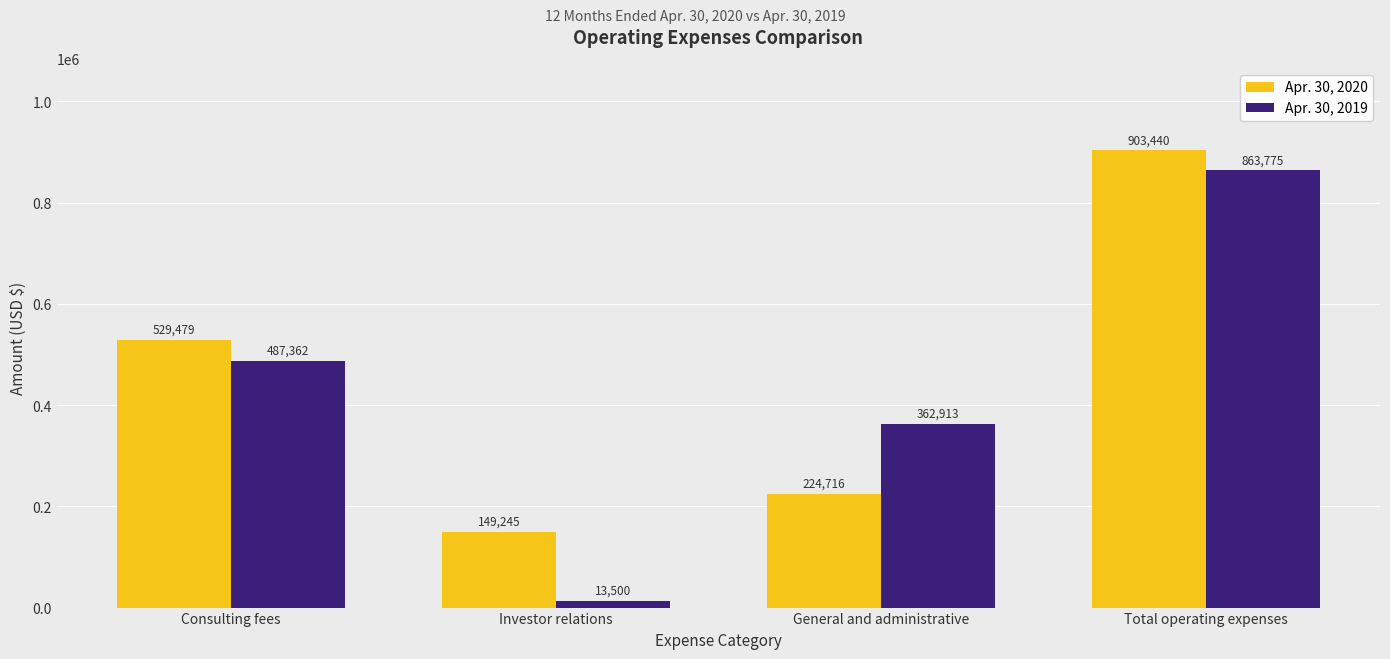

Count the Apr. 30, 2019 values in the range 362913 to 863775.

3